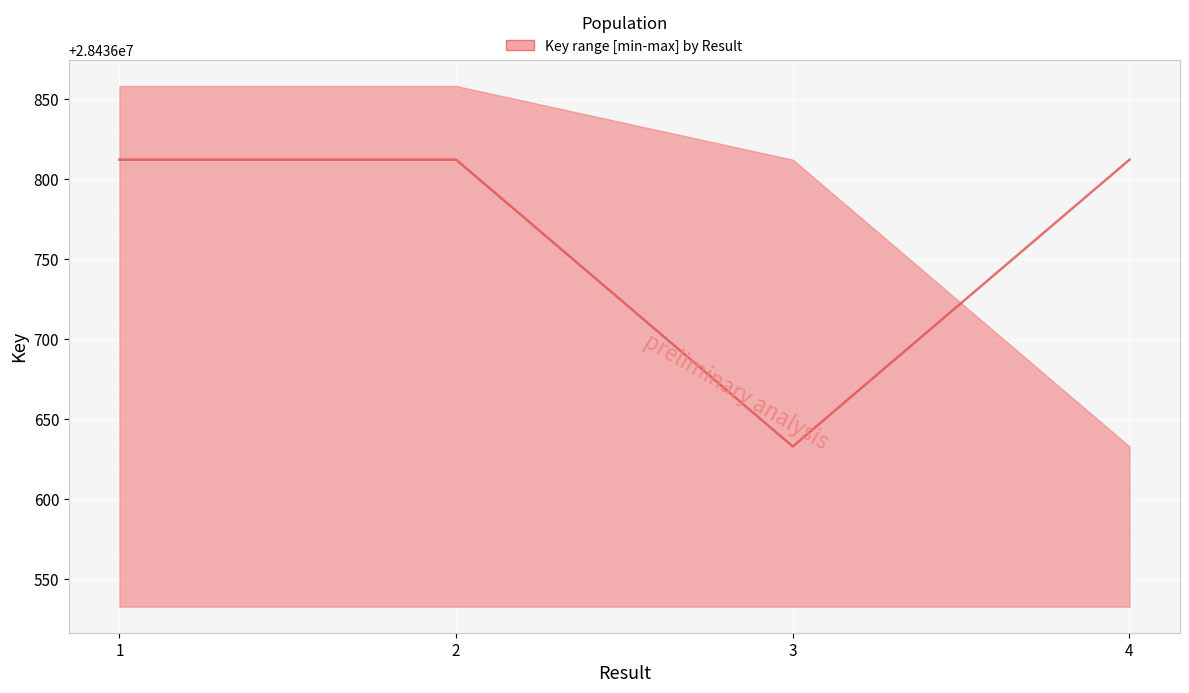

The chart shows a value of 6232781 at 2. True or false?

False